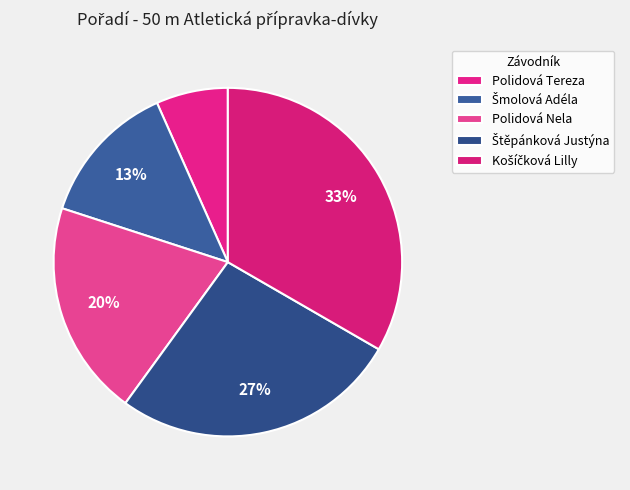

Rank the categories by value from lowest to highest.

Polidová Tereza, Šmolová Adéla, Polidová Nela, Štěpánková Justýna, Košíčková Lilly